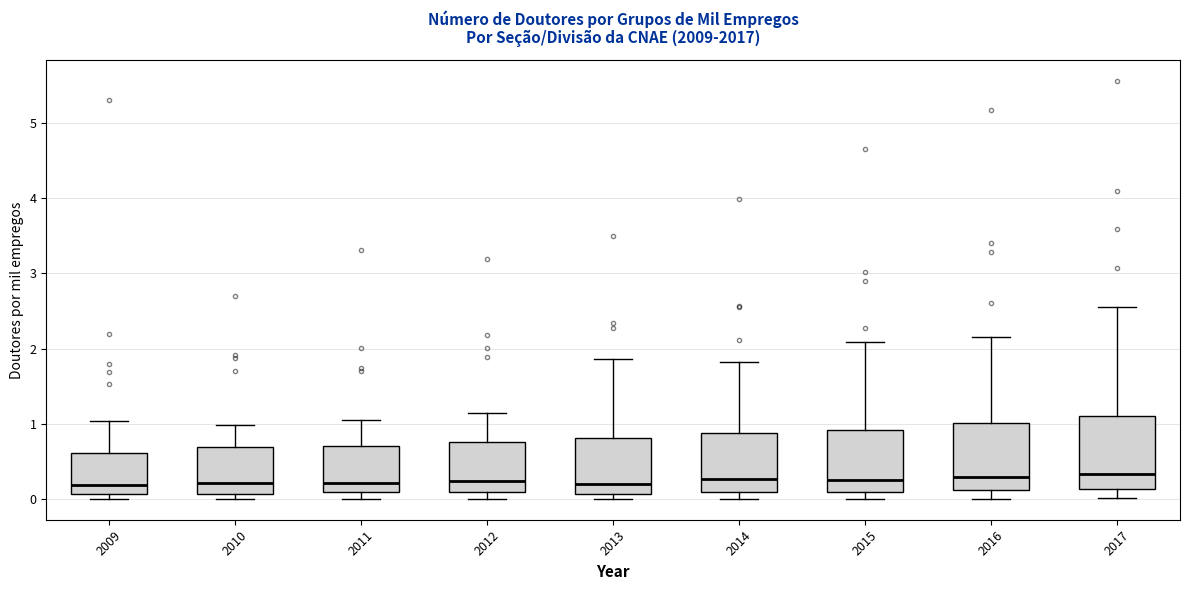

Where is the upper edge of the box at x = 2011 on the y-axis? The values are not printed on the chart, so give them approximately, as read against the axis.

0.7